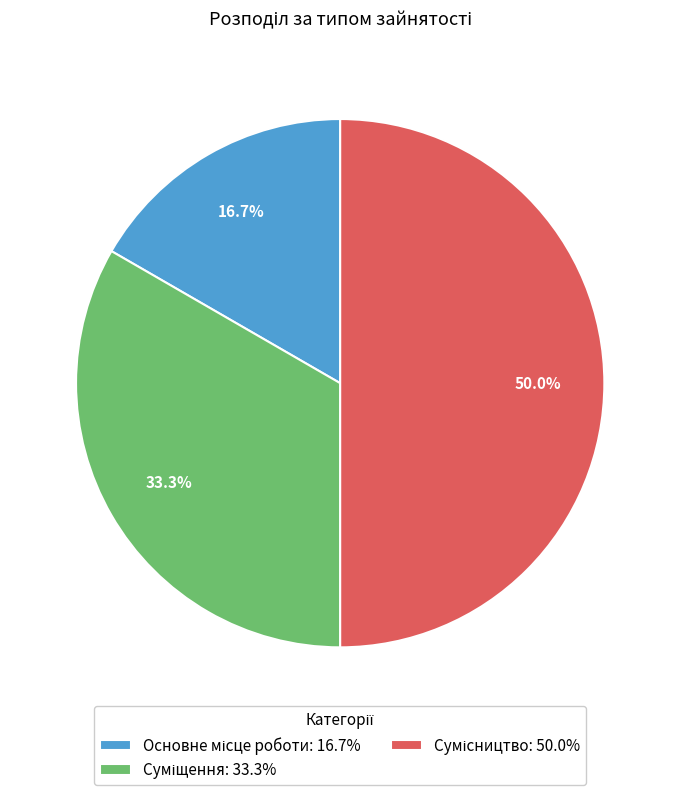

Is the sum of Основне місце роботи and Суміщення greater than half?

No